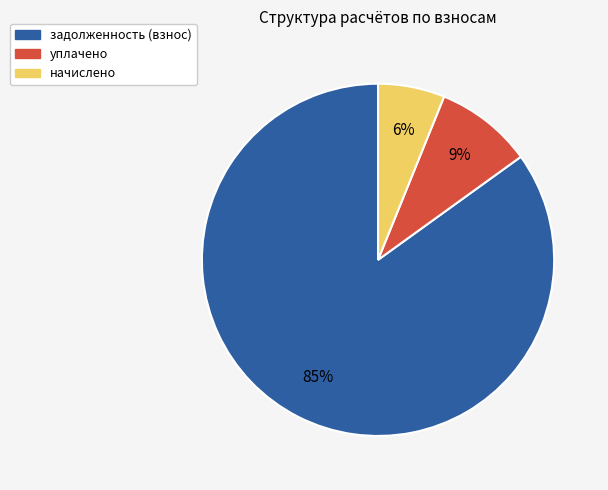

To the nearest percent, what is the average slice percentage?

33%